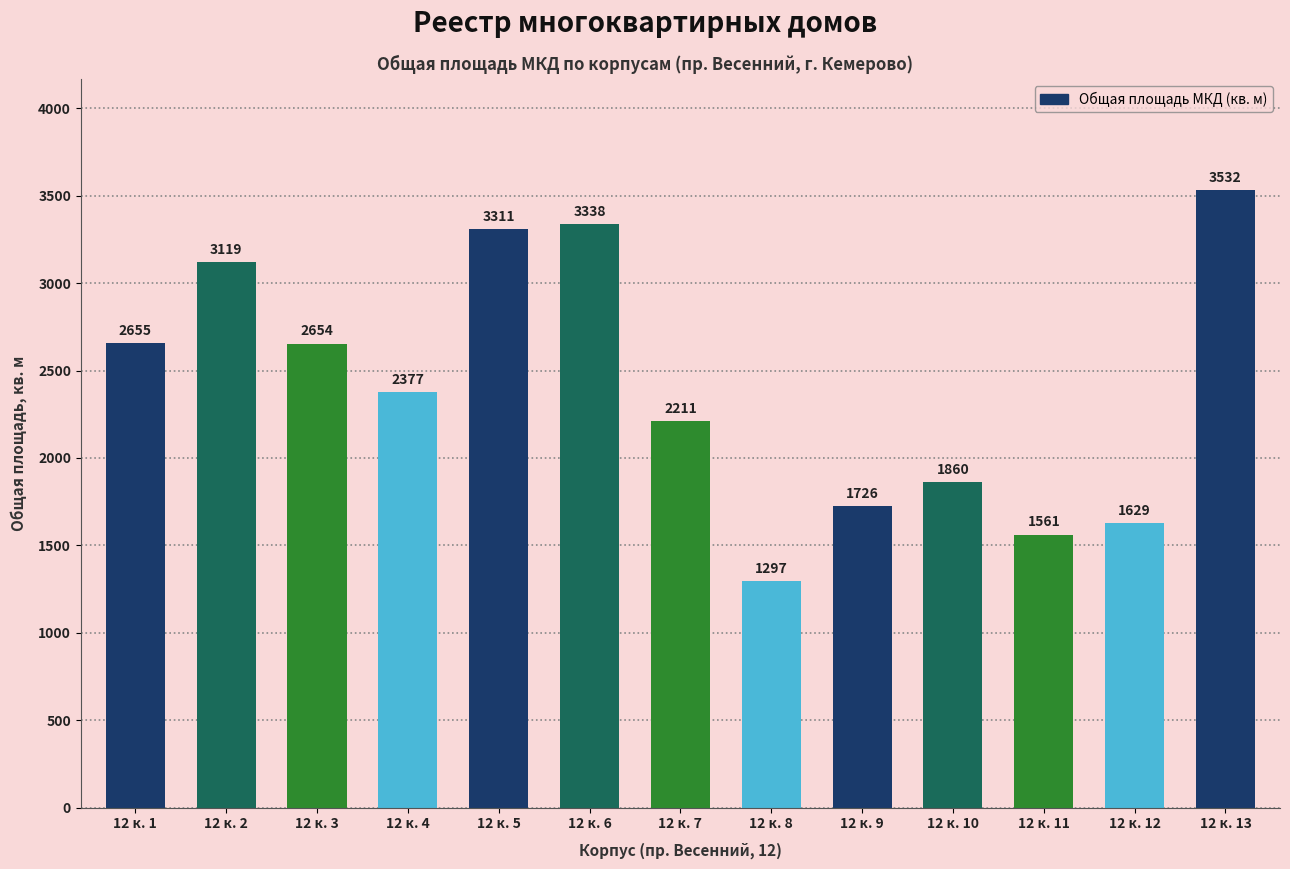

The chart shows a value of 3531.6 at 12 к. 13. True or false?

True